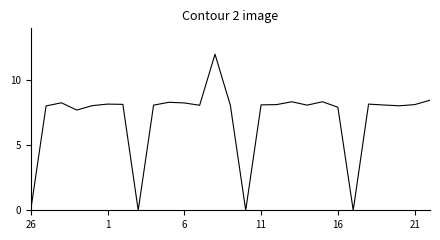

What is the maximum value shown in the chart?

12.0